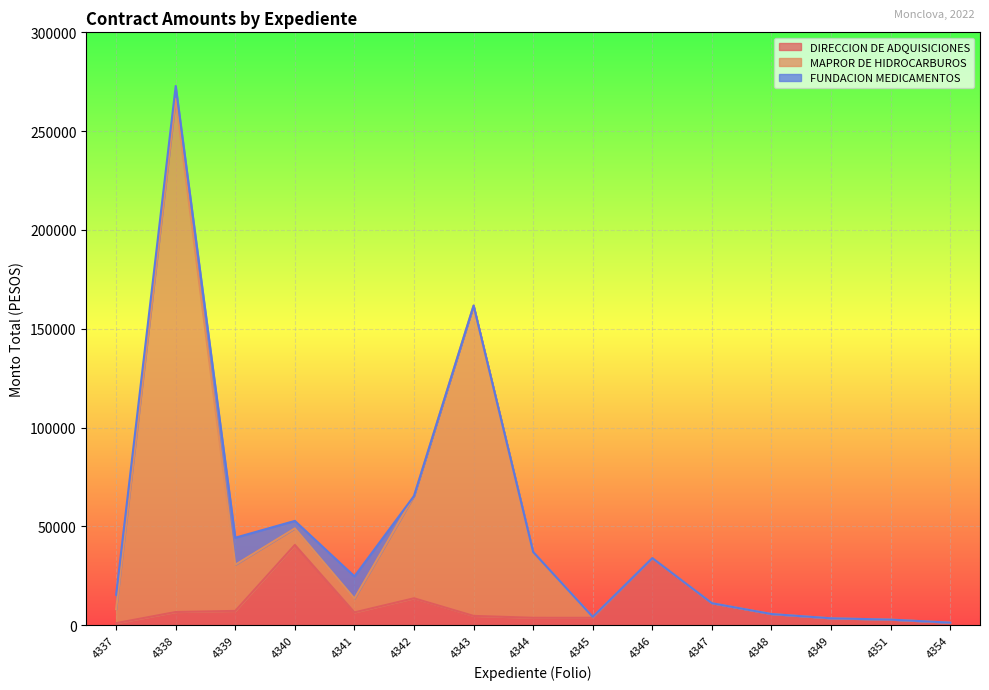

How many values in the DIRECCION DE ADQUISICIONES series exceed 5707?

8